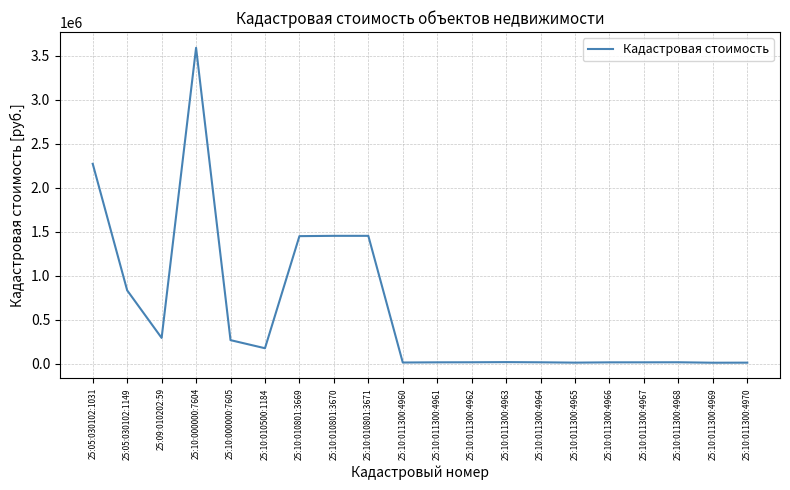

What is the ratio of the value at 25:10:010801:3671 to the value at 25:09:010202:59?

5.0